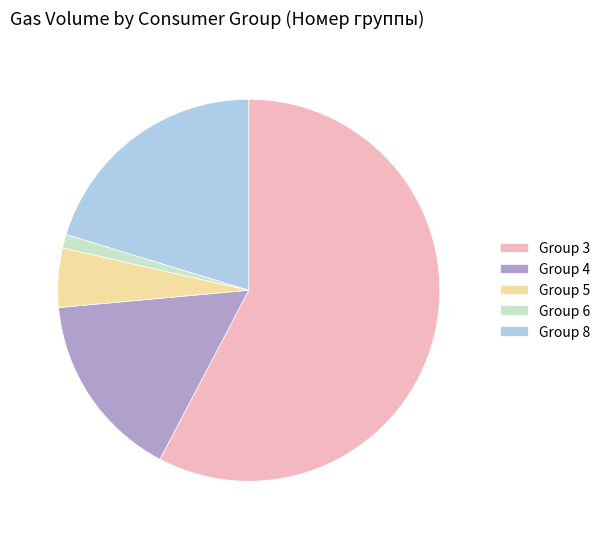

Approximately how many times larger is the value at Group 3 compared to Group 8?

2.8